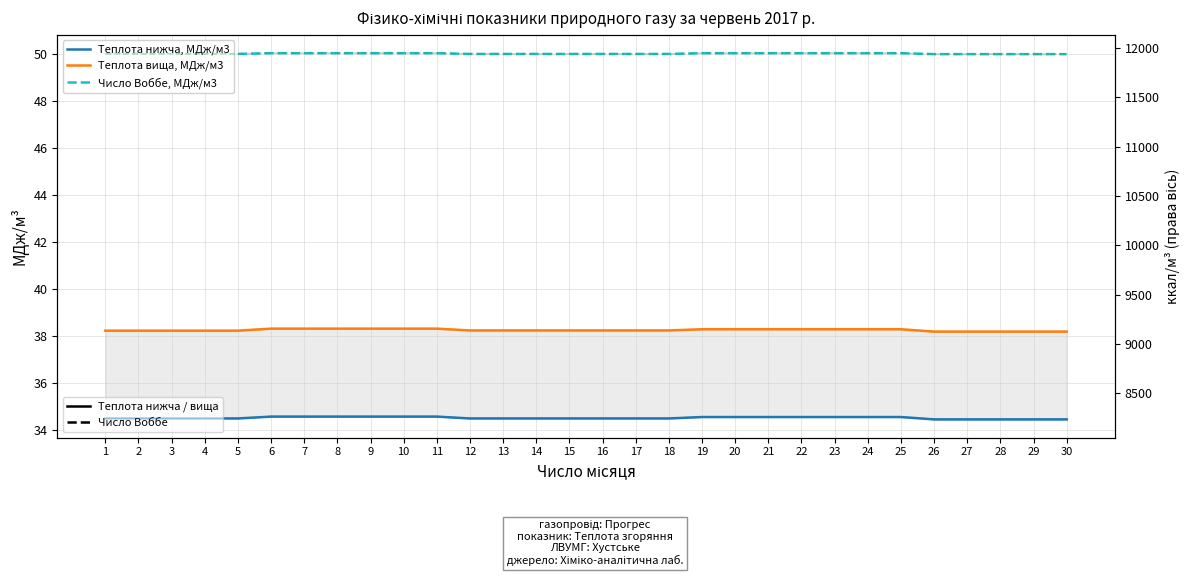

What is the value of the Число Воббе, МДж/м3 point at the 7th from the left?

50.0